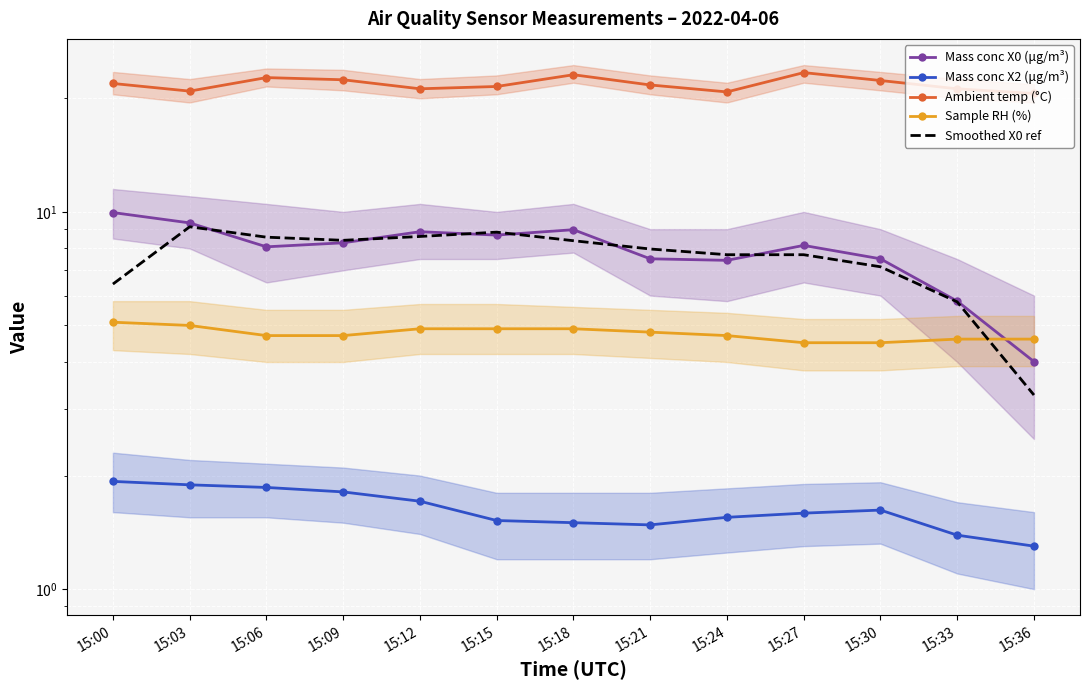

Reading left to right, what are all the values shown in this chart?

Mass conc X0 (μg/m³): 10.0	9.3	8.1	8.3	8.9	8.7	9.0	7.5	7.4	8.2	7.5	5.8	4.0
Mass conc X2 (μg/m³): 1.9	1.9	1.9	1.8	1.7	1.5	1.5	1.5	1.6	1.6	1.6	1.4	1.3
Ambient temp (°C): 21.9	20.9	22.7	22.4	21.2	21.5	23.1	21.7	20.8	23.4	22.3	21.2	20.6
Sample RH (%): 5.1	5.0	4.7	4.7	4.9	4.9	4.9	4.8	4.7	4.5	4.5	4.6	4.6
Smoothed X0 ref: 6.4	9.1	8.6	8.4	8.6	8.8	8.4	8.0	7.7	7.7	7.2	5.8	3.3